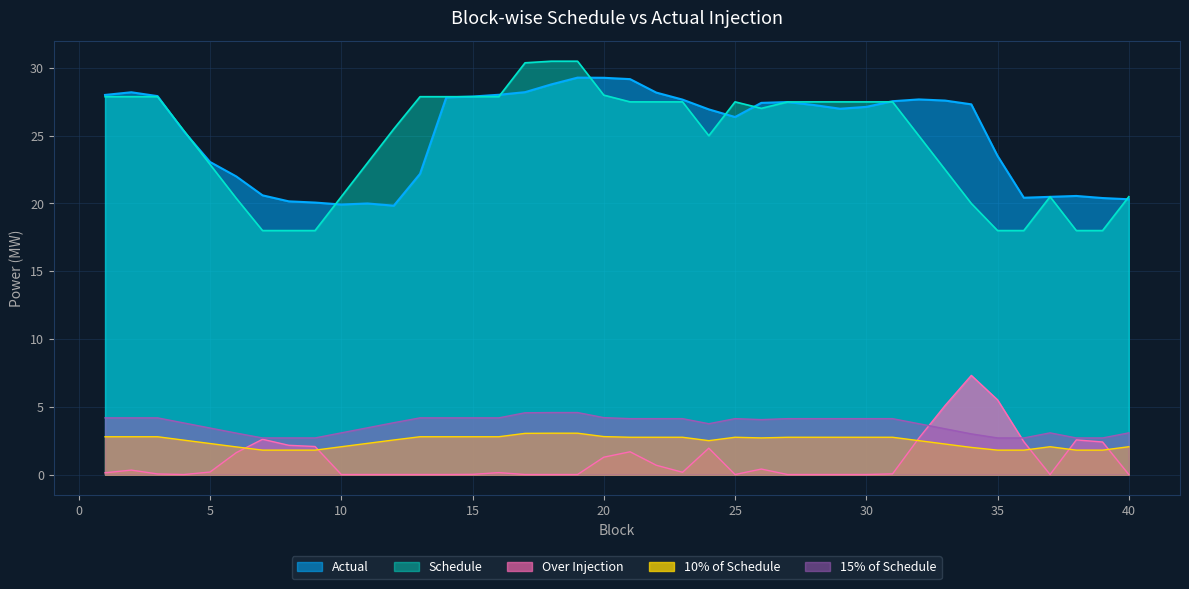

How many data points in Schedule are above 27?

21